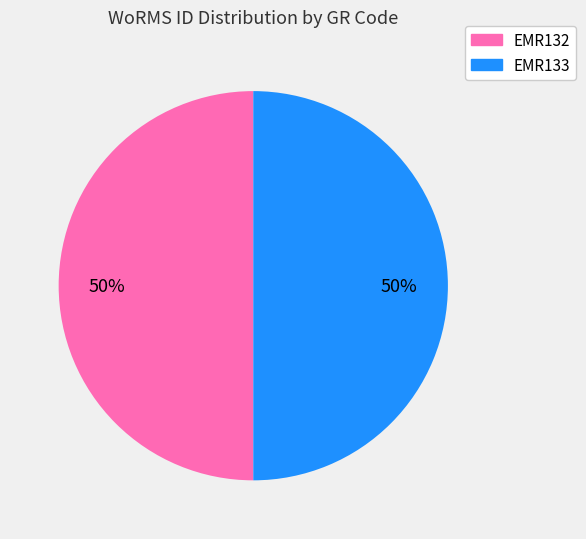

What percentage is the EMR133 slice, to the nearest percent?

50%